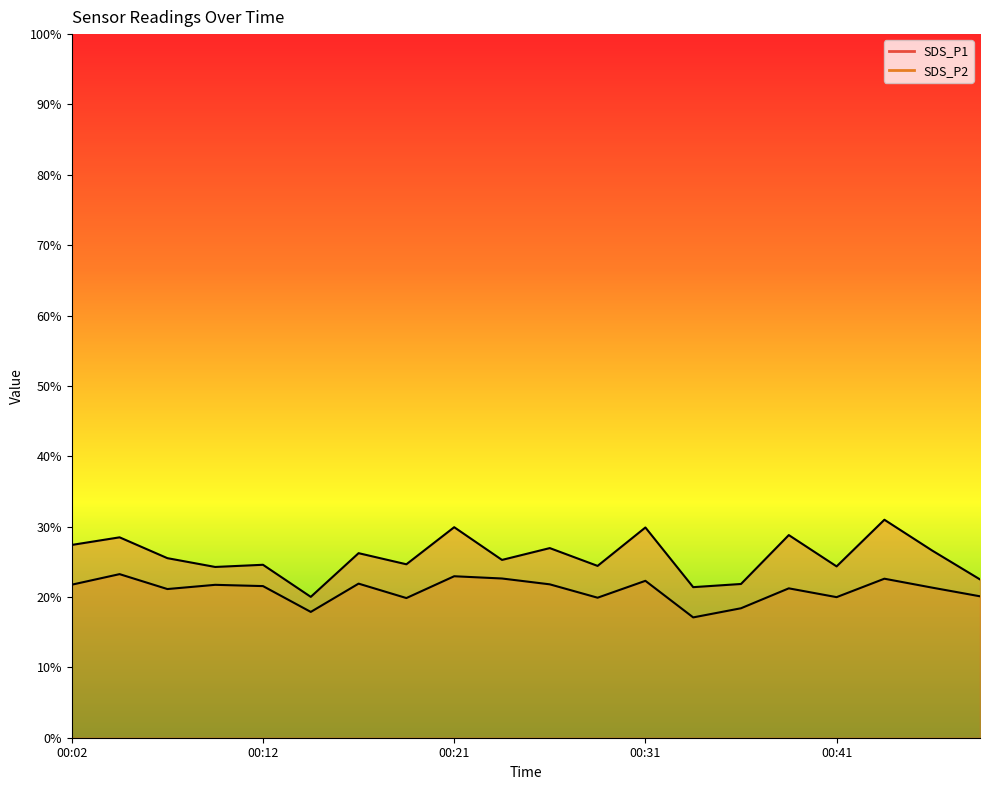

Does the chart display data point markers on the line(s)?

No